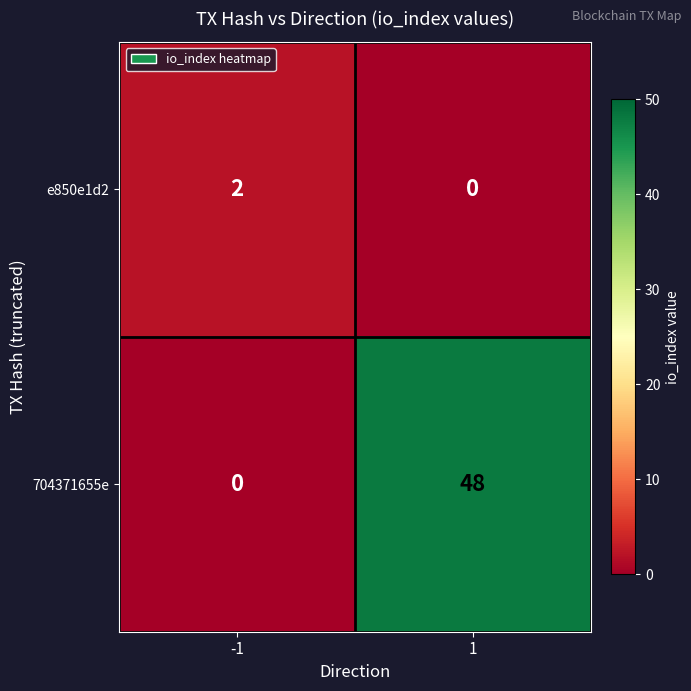

What is the difference between the 704371655e values at -1 and 1?

48